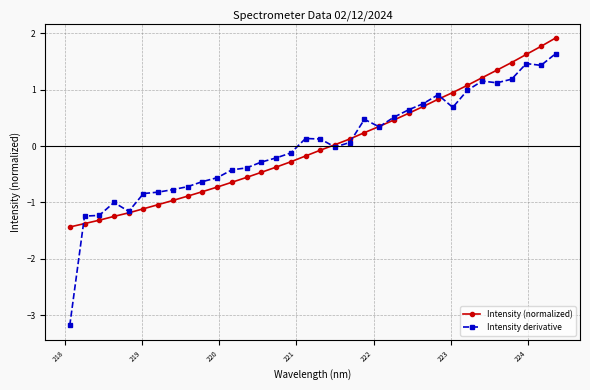

At how many categories does at least one series exceed -2?

34